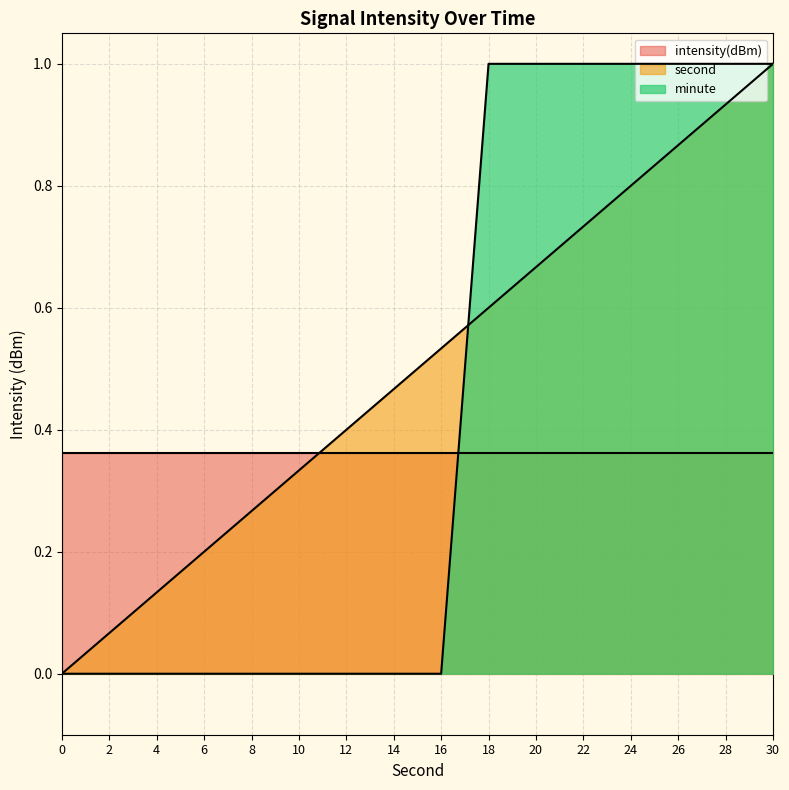

What is the value of the second point at the 14th from the left?

0.9